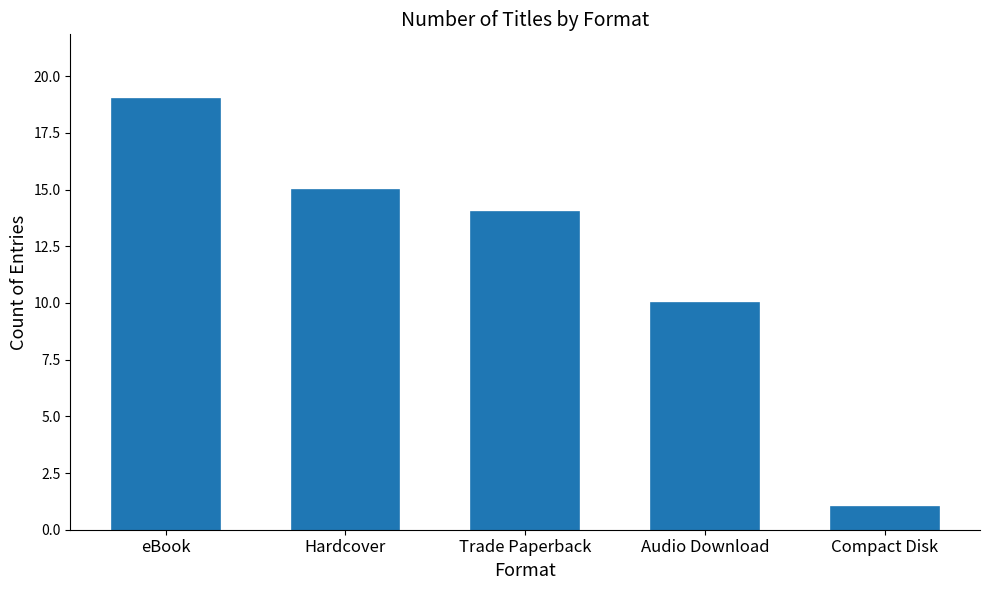

What is the sum of all values?

59